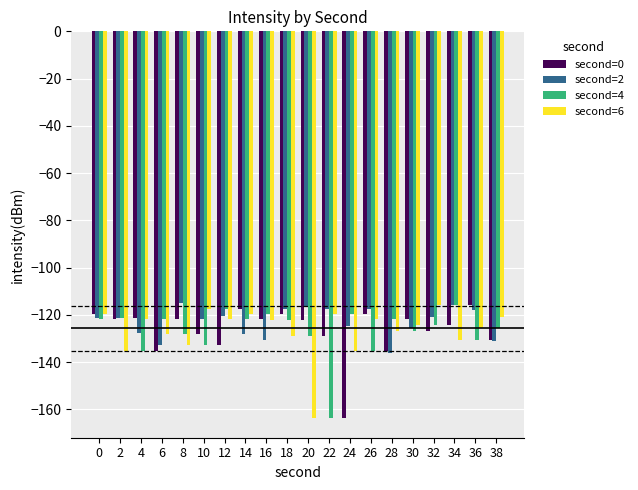

What is the total value across all series at 2?

-500.2